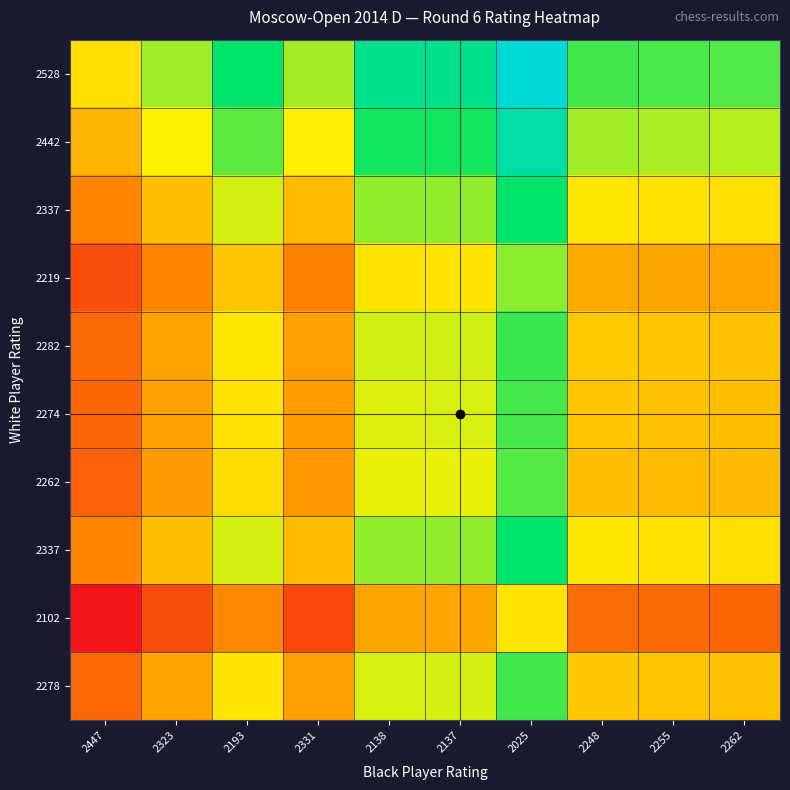

Count the number of data series in this chart.

10